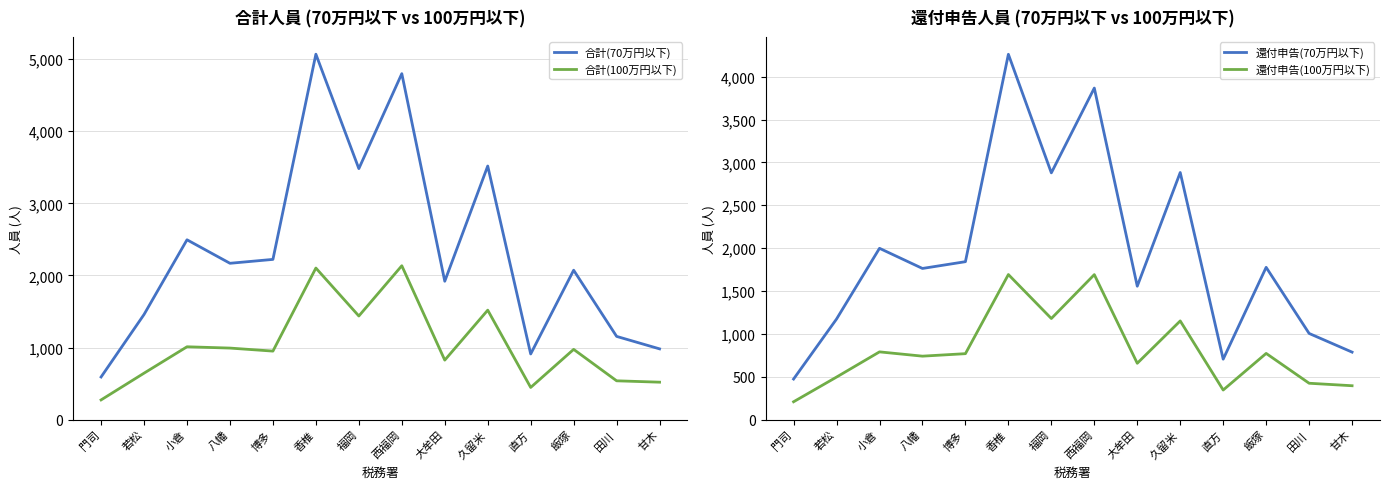

At 門司, list the series in order from smallest to largest.

還付申告(100万円以下), 合計(100万円以下), 還付申告(70万円以下), 合計(70万円以下)